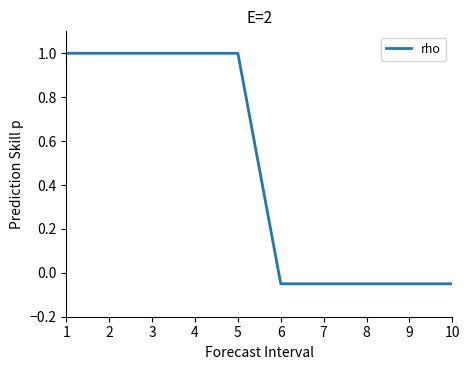

True or false: the data shows 0.4 at 5.

False